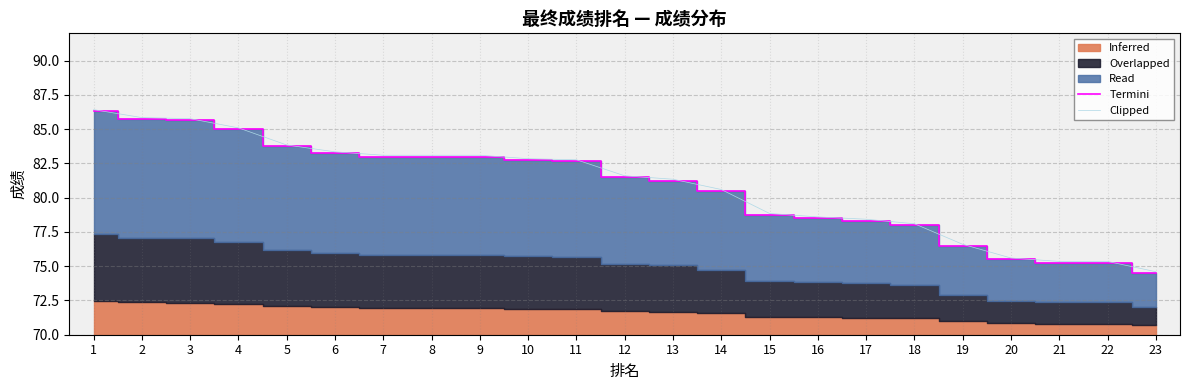

Is the value of Clipped at 14 greater than the value of Termini at 11?

No